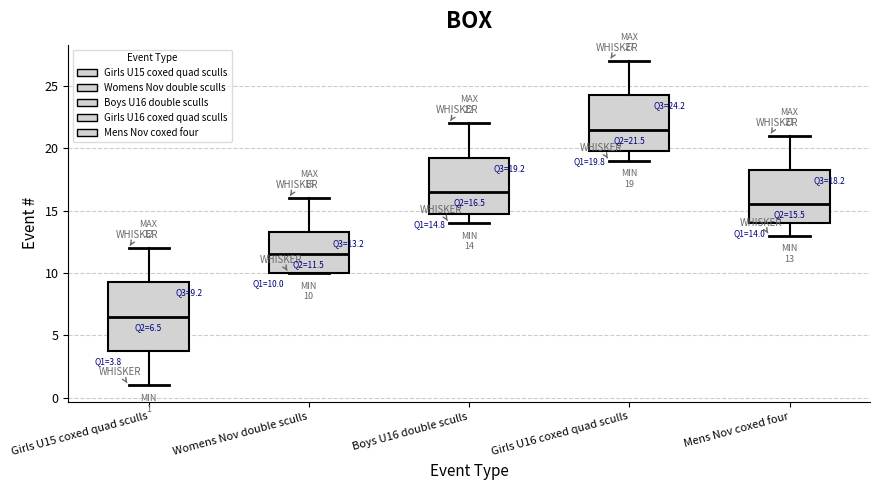

Which box's median line is the highest?

Girls U16 coxed quad sculls